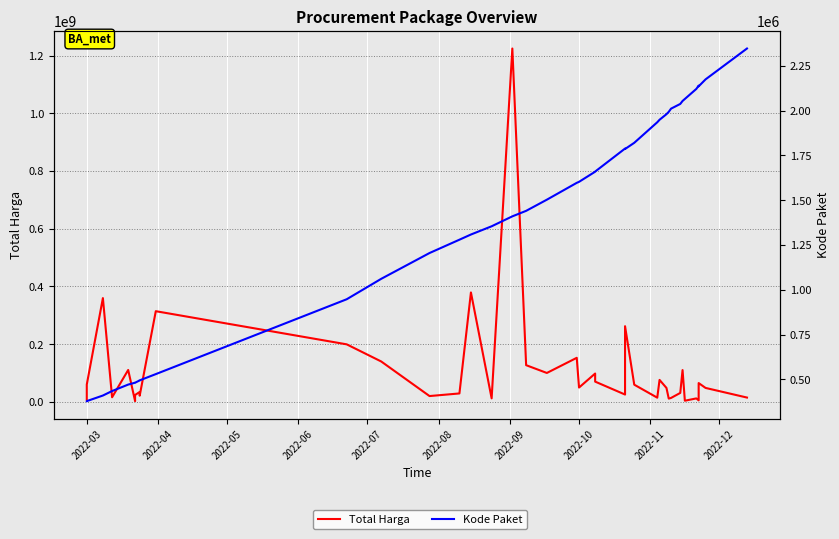

True or false: Kode Paket and Total Harga cross at least once.

False